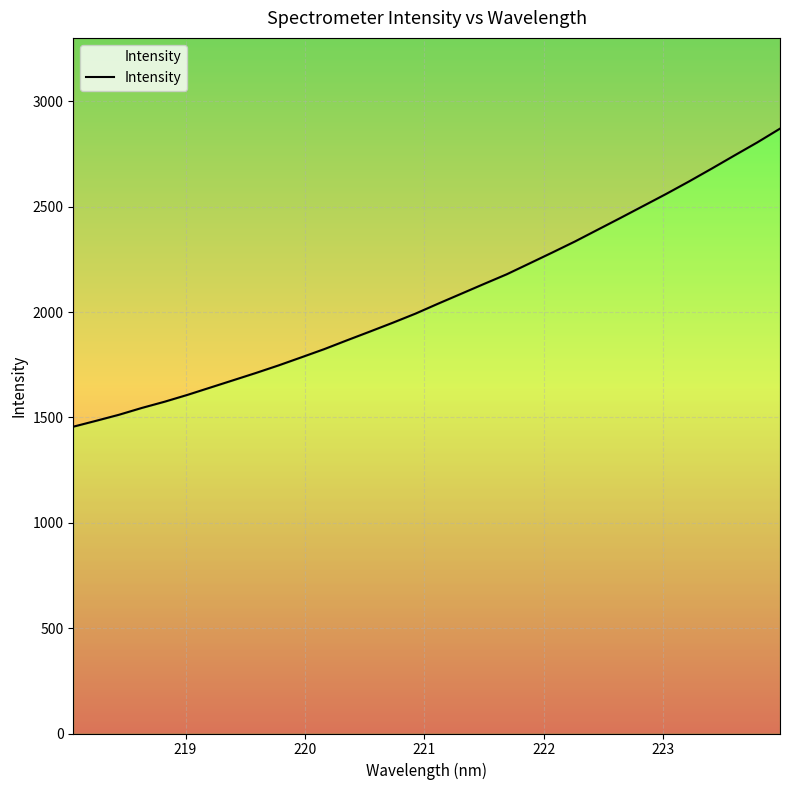

What is the sum of all values?

66196.8